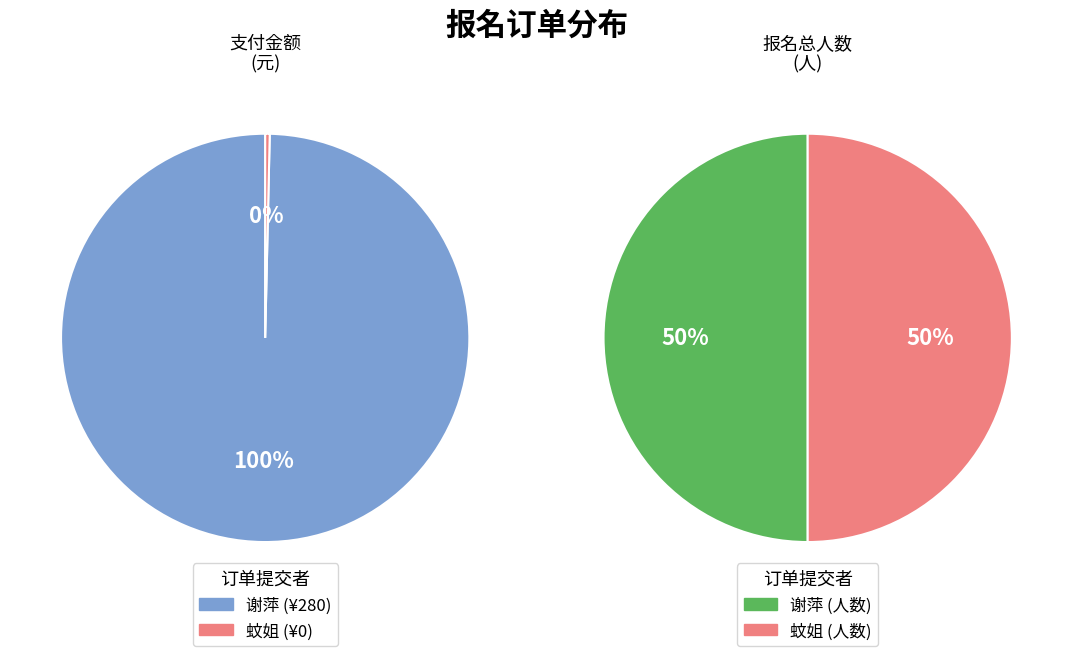

Between 谢萍 and 蚊姐, which is larger?

谢萍